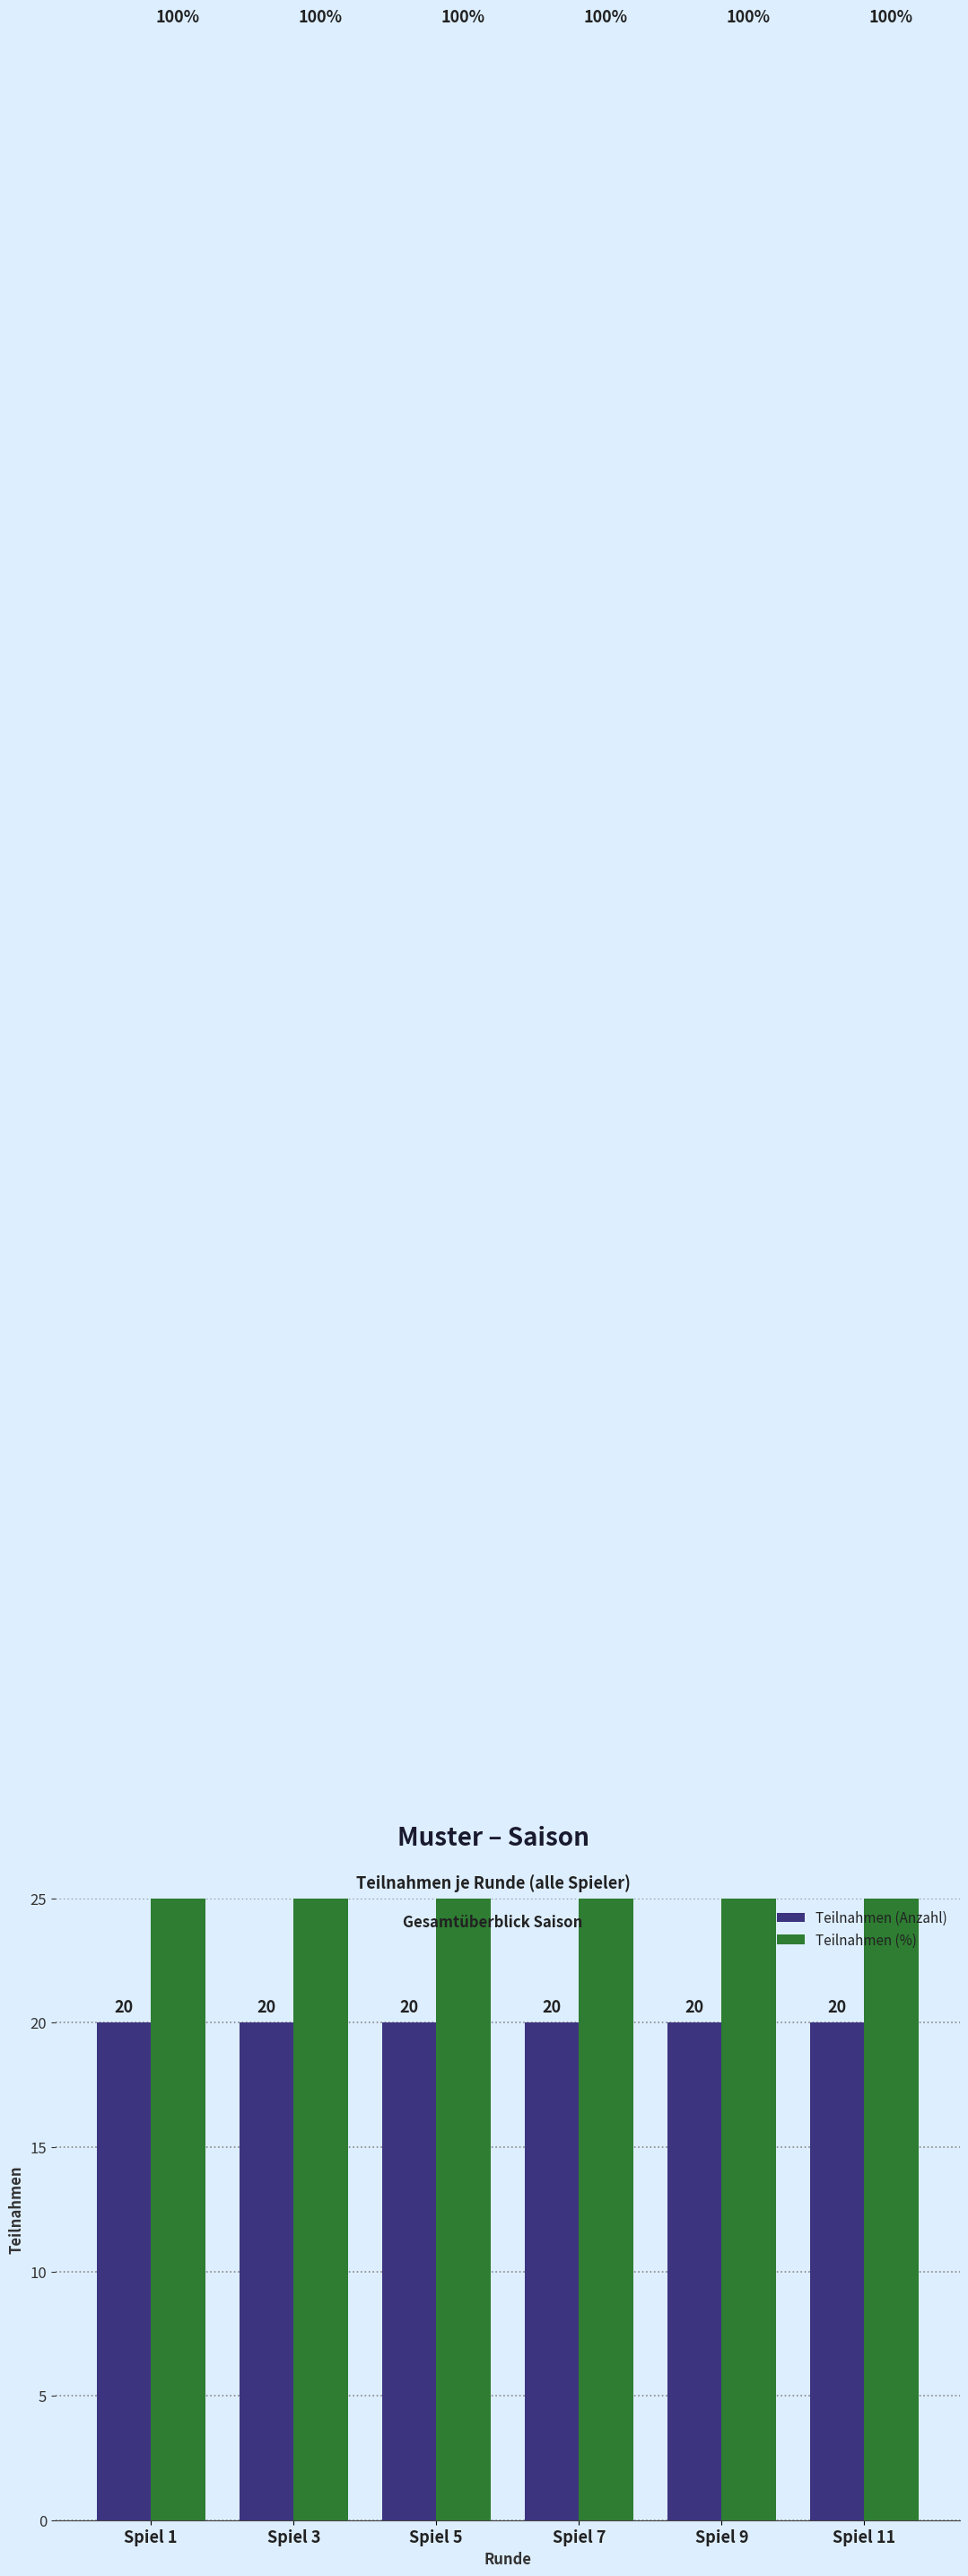

Reading right to left, list all the values displayed in this chart.

Teilnahmen (Anzahl): Spiel 11=20	Spiel 9=20	Spiel 7=20	Spiel 5=20	Spiel 3=20	Spiel 1=20
Teilnahmen (%): Spiel 11=100	Spiel 9=100	Spiel 7=100	Spiel 5=100	Spiel 3=100	Spiel 1=100